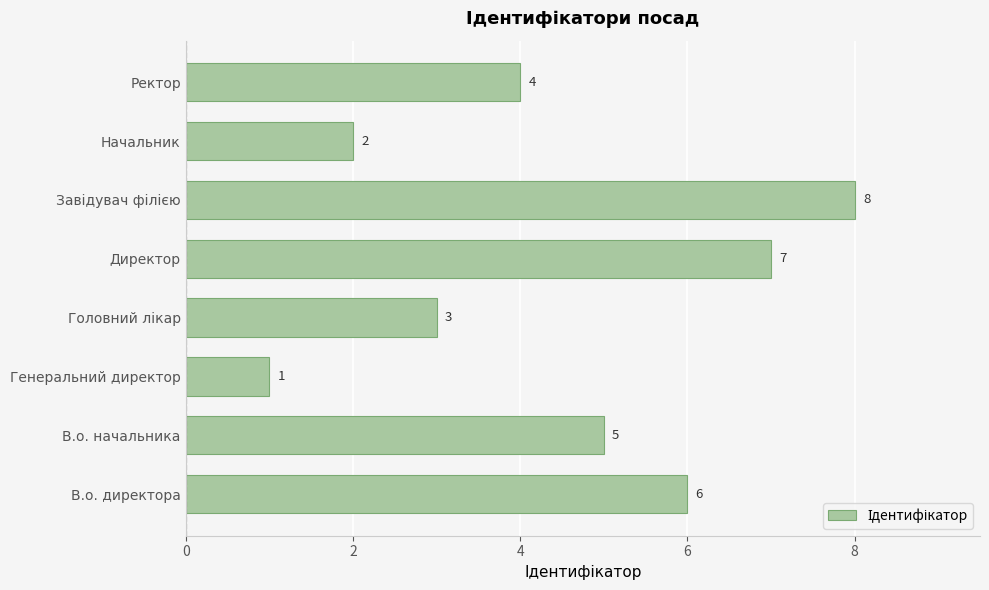

The chart shows a value of 1 at В.о. начальника. True or false?

False